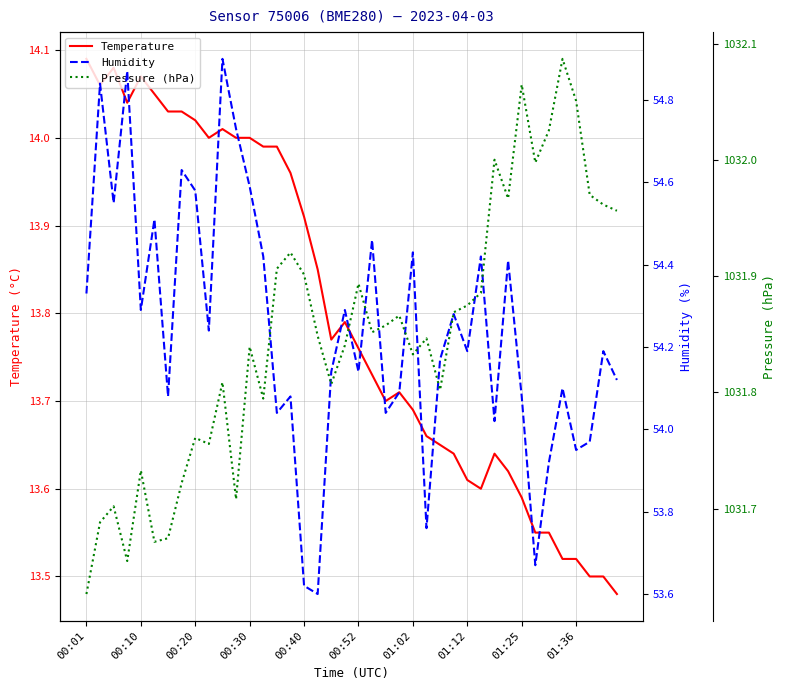

Is the value of Temperature at 00:30 greater than the value of Pressure (hPa) at 00:52?

No